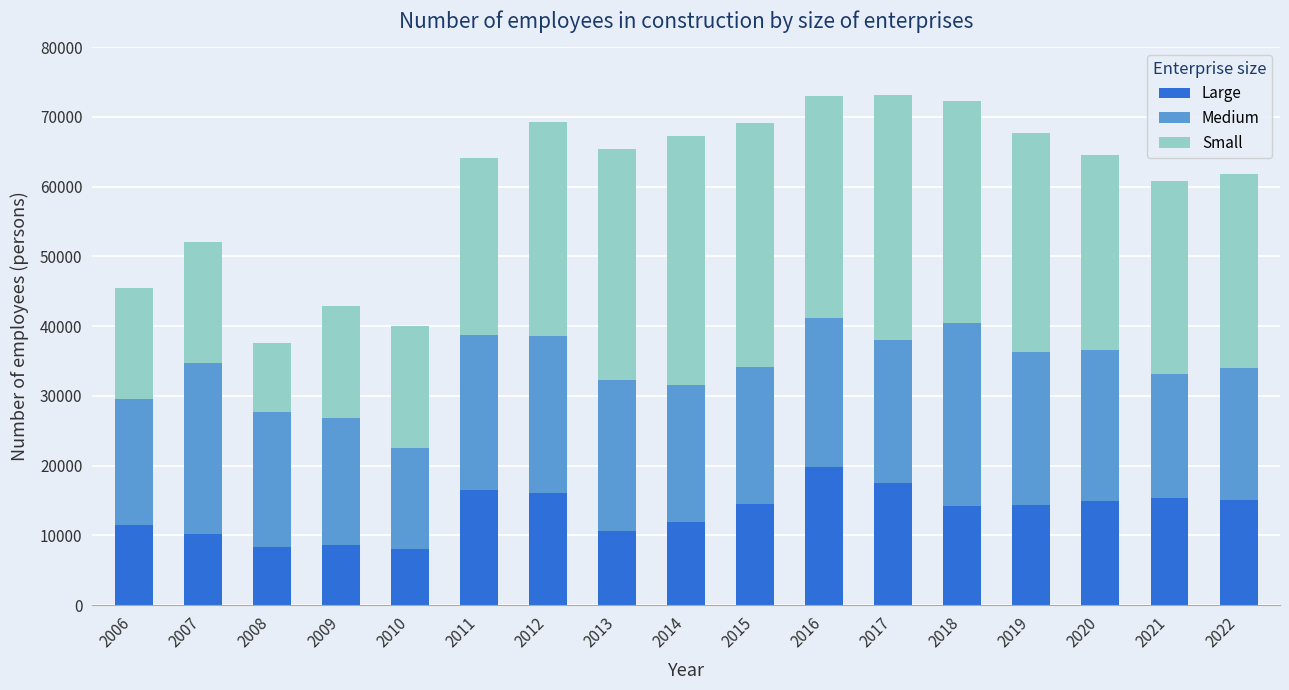

Which category has the highest value in the Large series?

2016